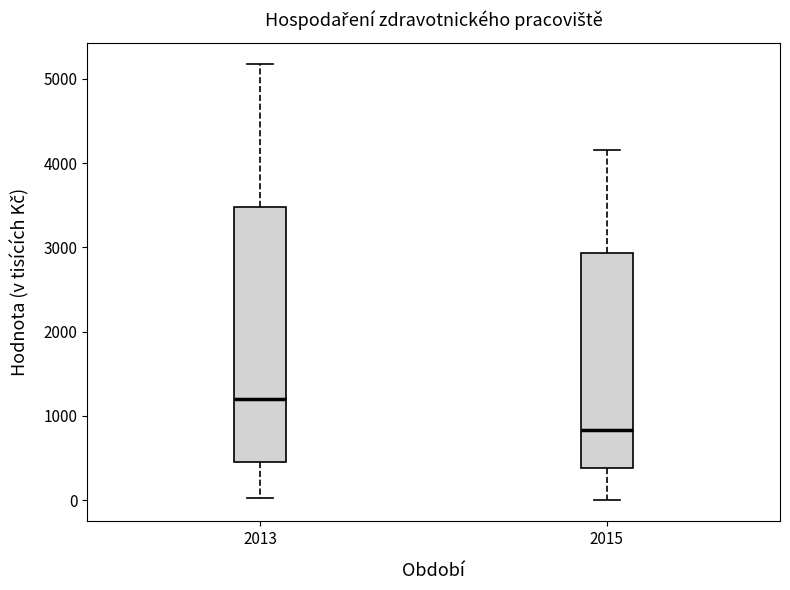

Comparing the boxes themselves (not the whiskers), which one is the tallest?

2013